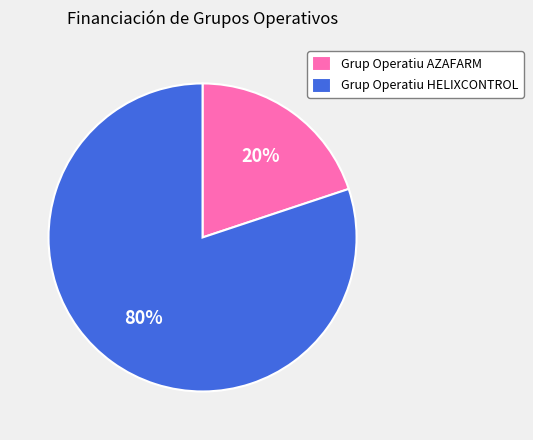

To the nearest percent, what is the average slice percentage?

50%